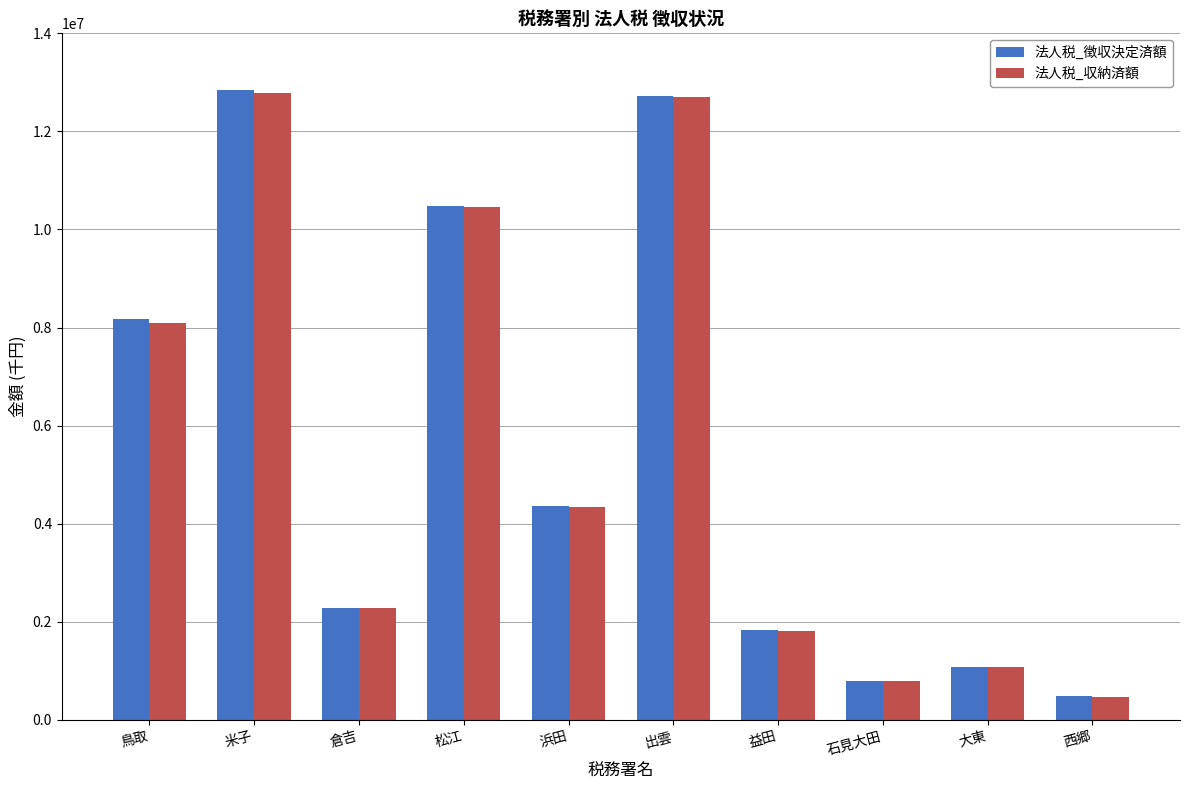

What position from the left is 鳥取?

1